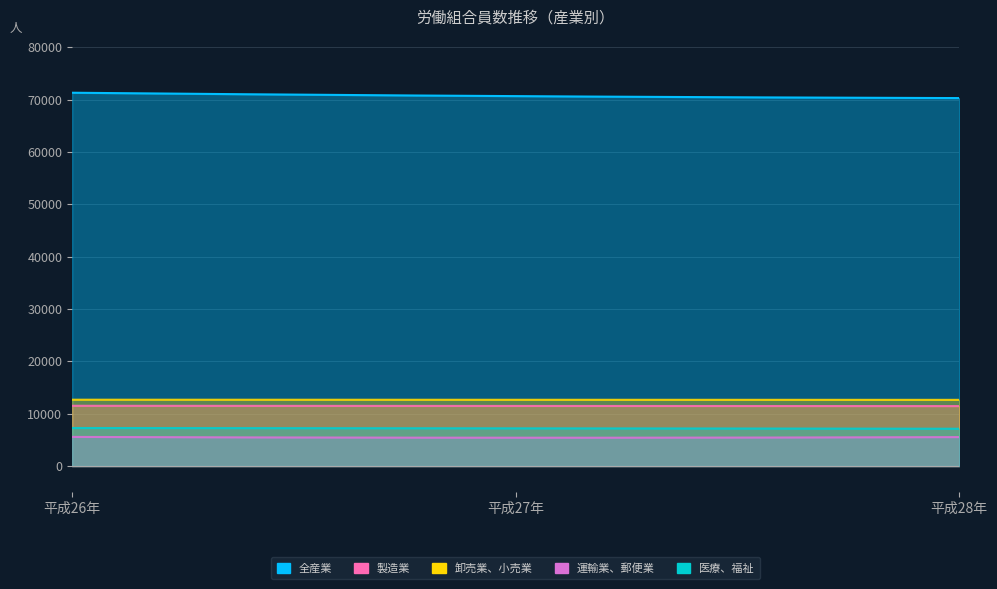

What is the label of the 2nd point from the left?

平成27年